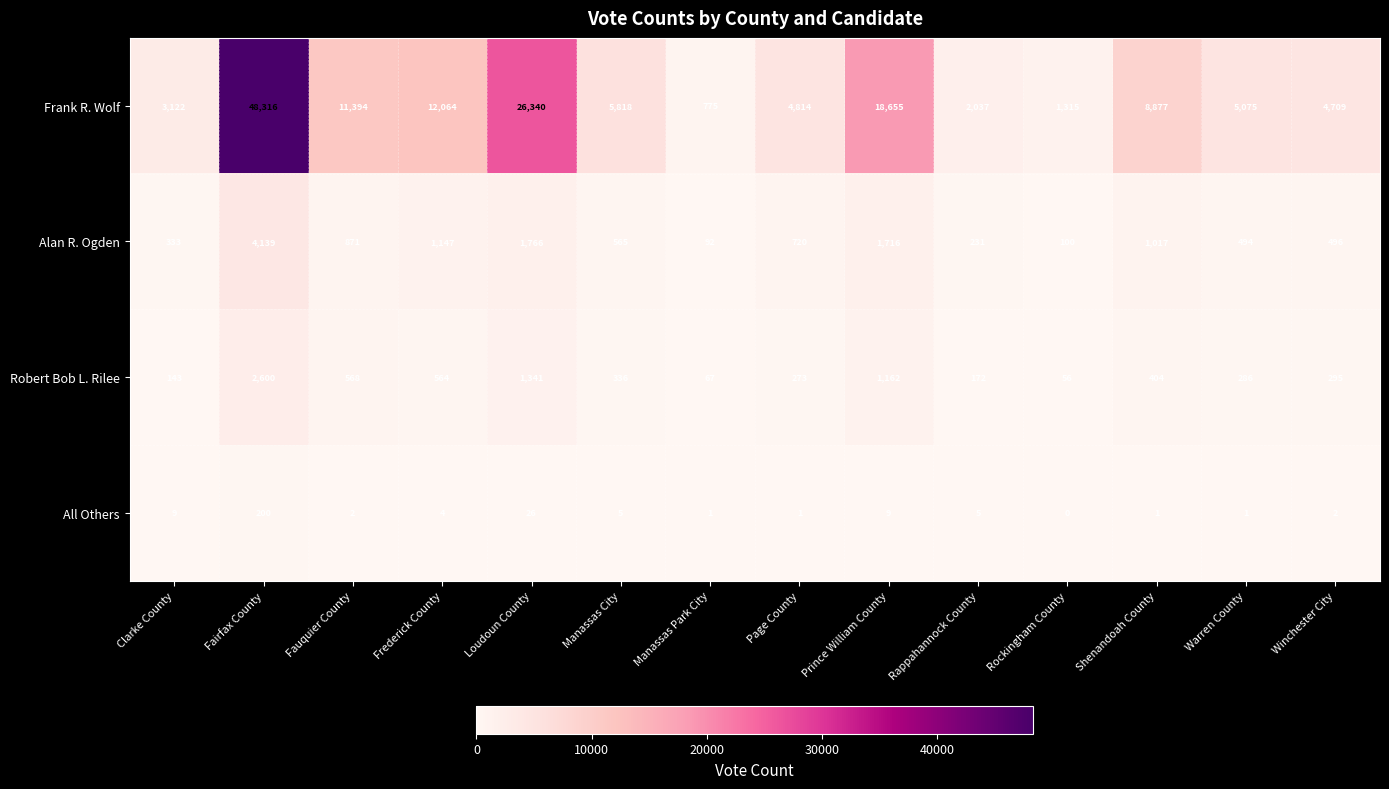

At how many categories does at least one series exceed 12535?

3